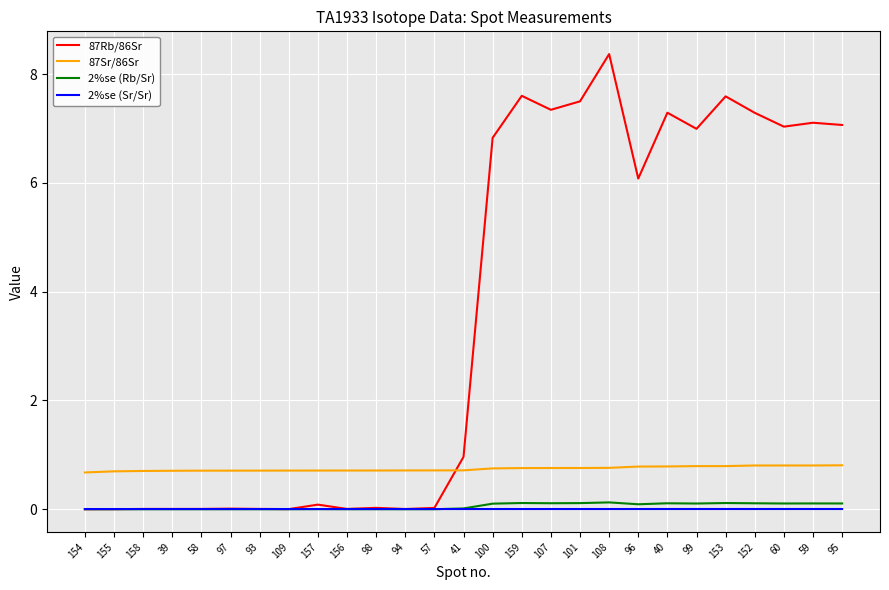

The value of 2%se (Sr/Sr) at 95 is 0.0. True or false?

True